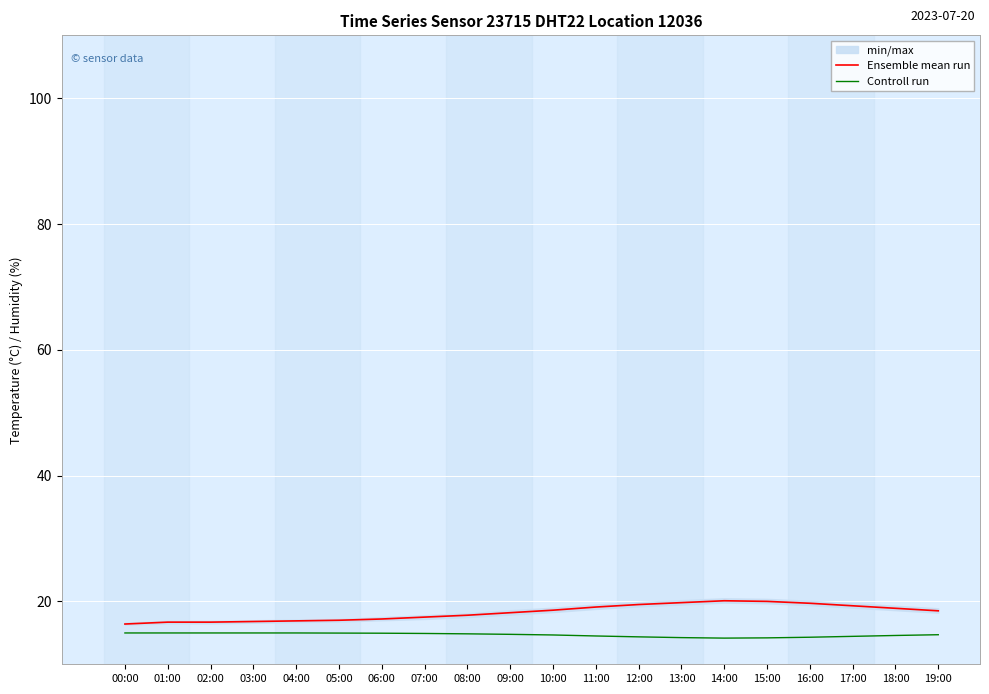

What is the sum of the Controll run values at 02:00 and 18:00?

29.6